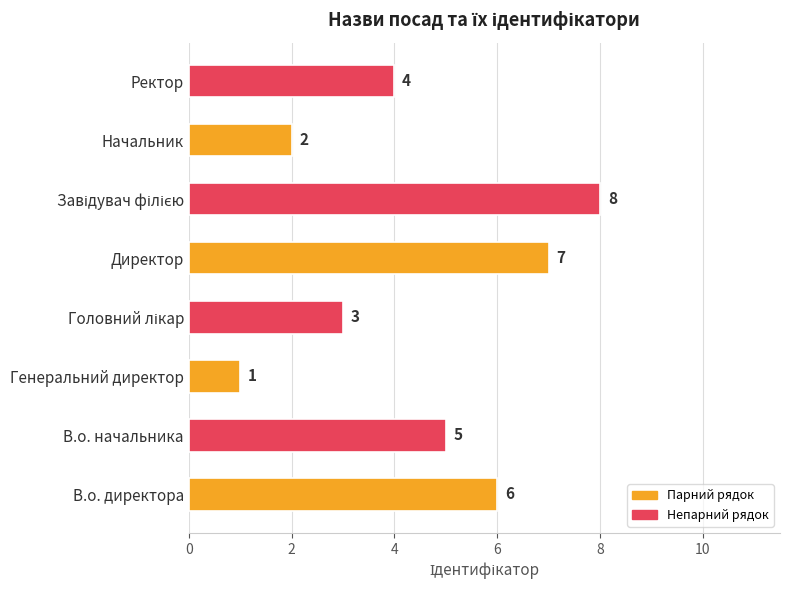

Which label corresponds to the smallest value in the chart?

Генеральний директор